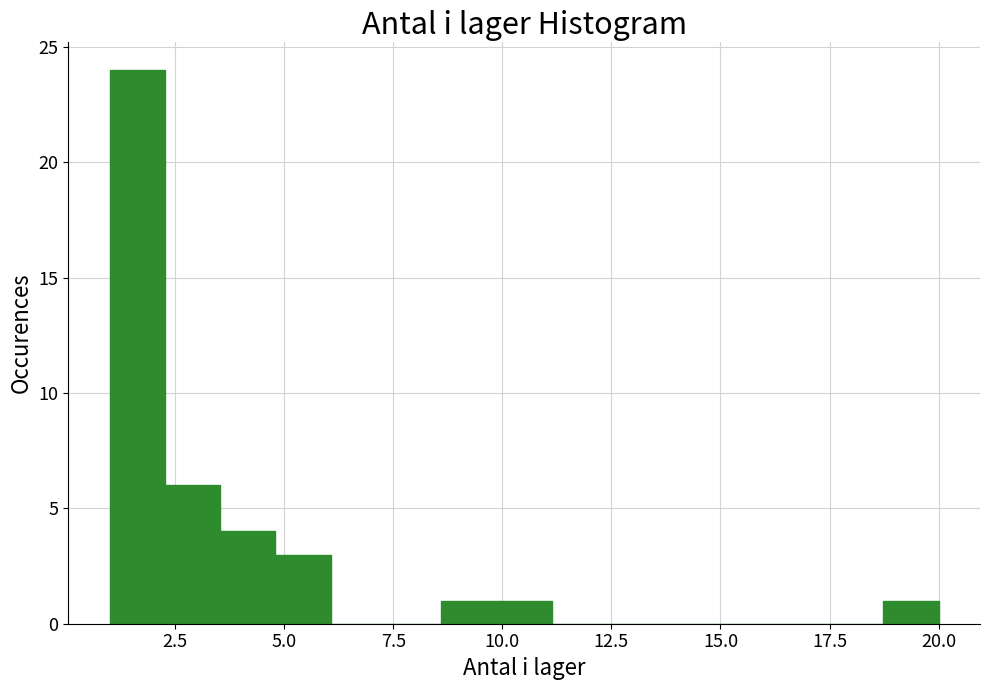

Around what value on the x-axis is the tallest bar? Give the approximate position of its centre, as read against the axis.

1.5